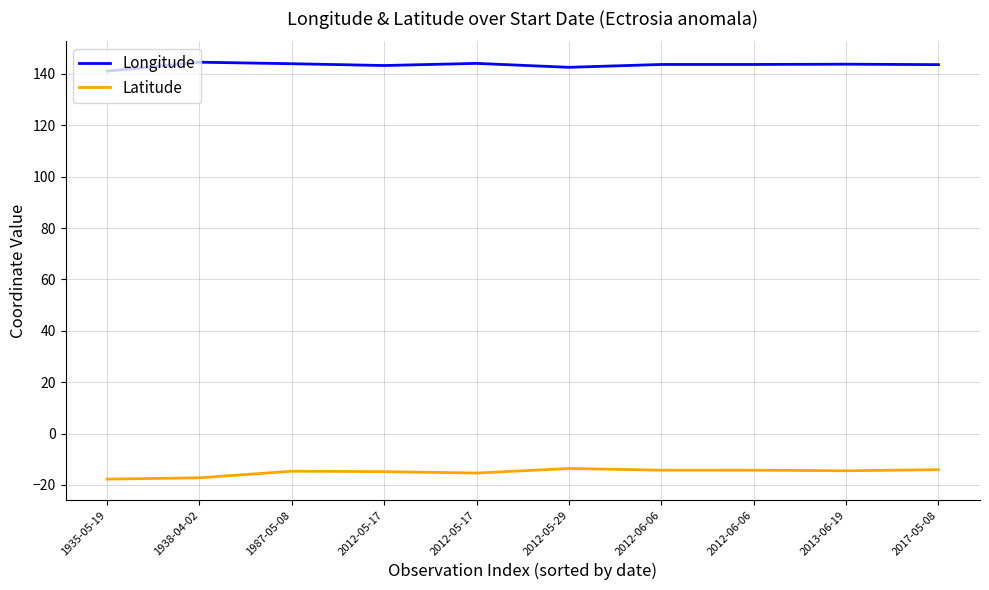

Does the chart have visible grid lines?

Yes